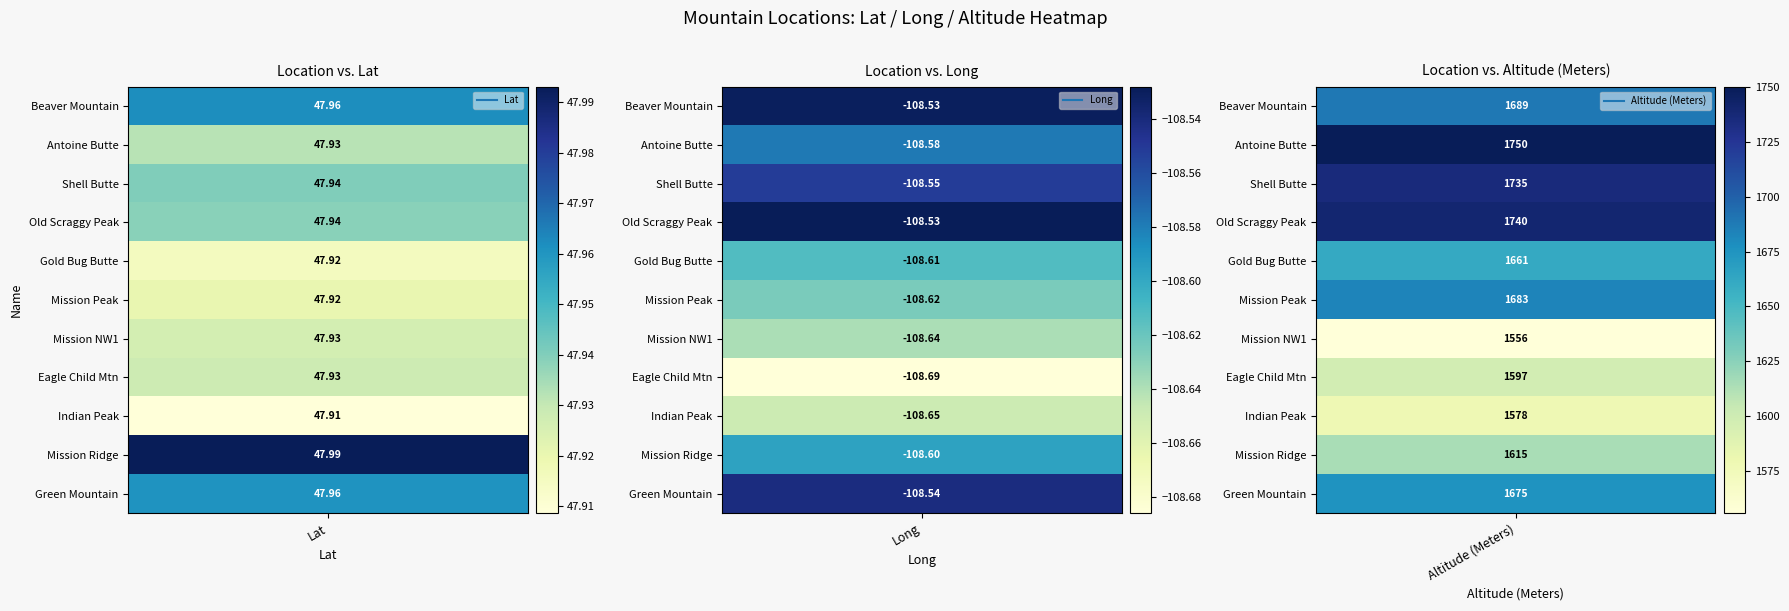

Which series has the largest total across all categories?

Antoine Butte